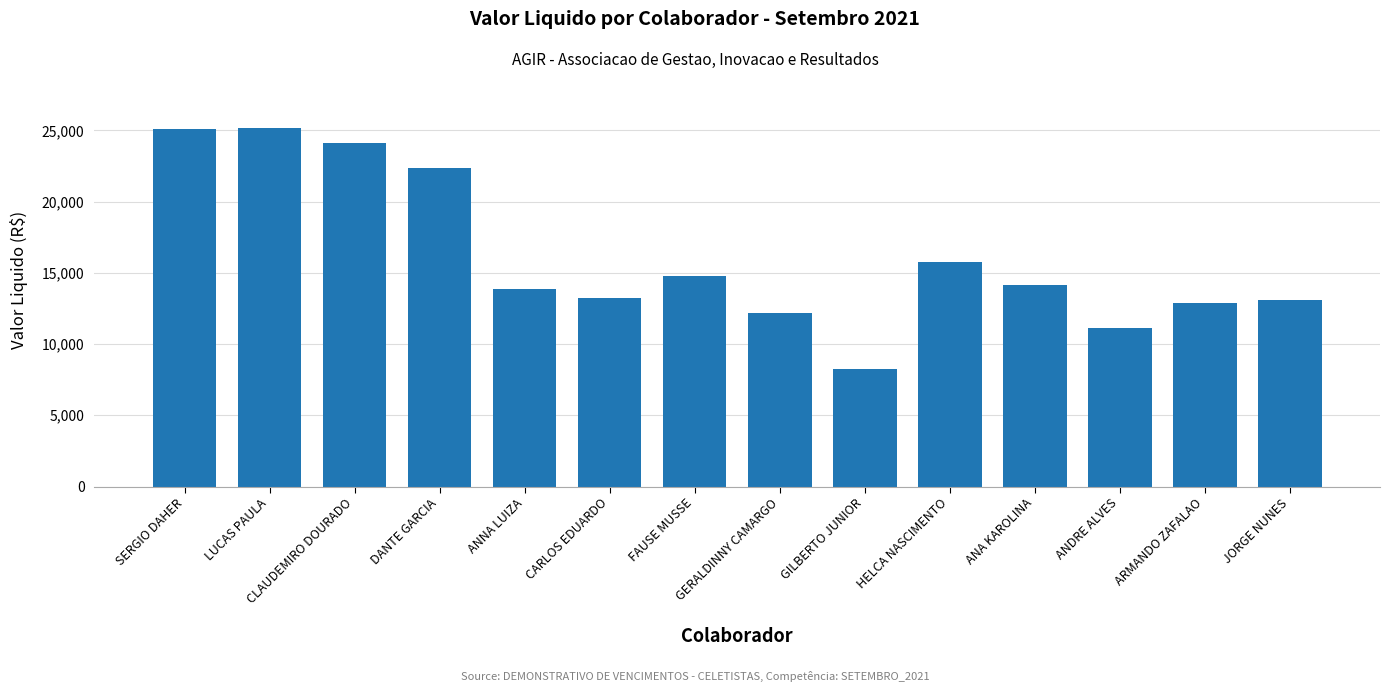

What is the label of the 9th bar from the left?

GILBERTO JUNIOR